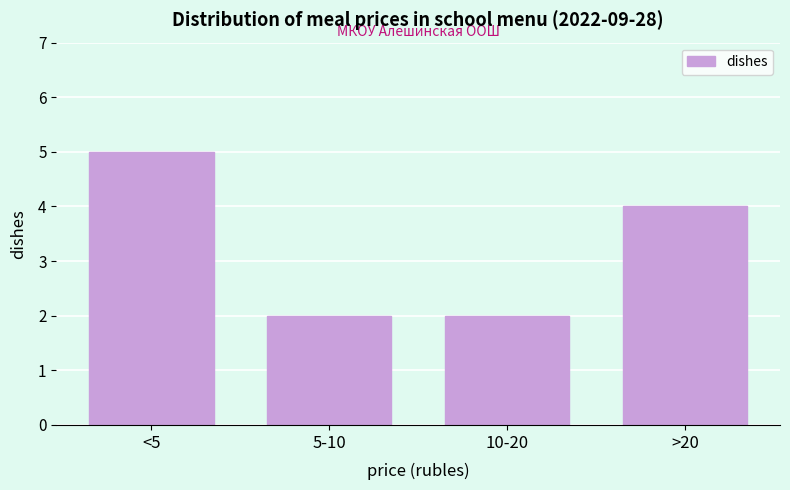

Reading right to left, extract all data points from this chart.

>20=4	10-20=2	5-10=2	<5=5